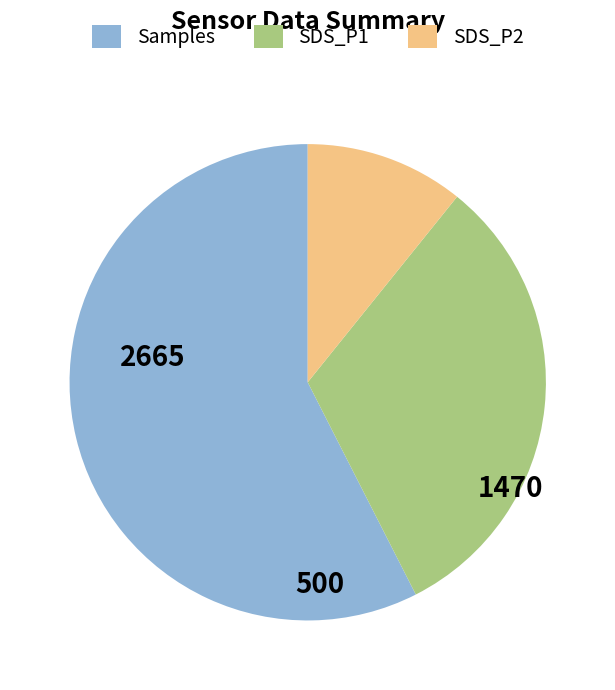

What is the ratio of the value at SDS_P1 to the value at SDS_P2?

2.9